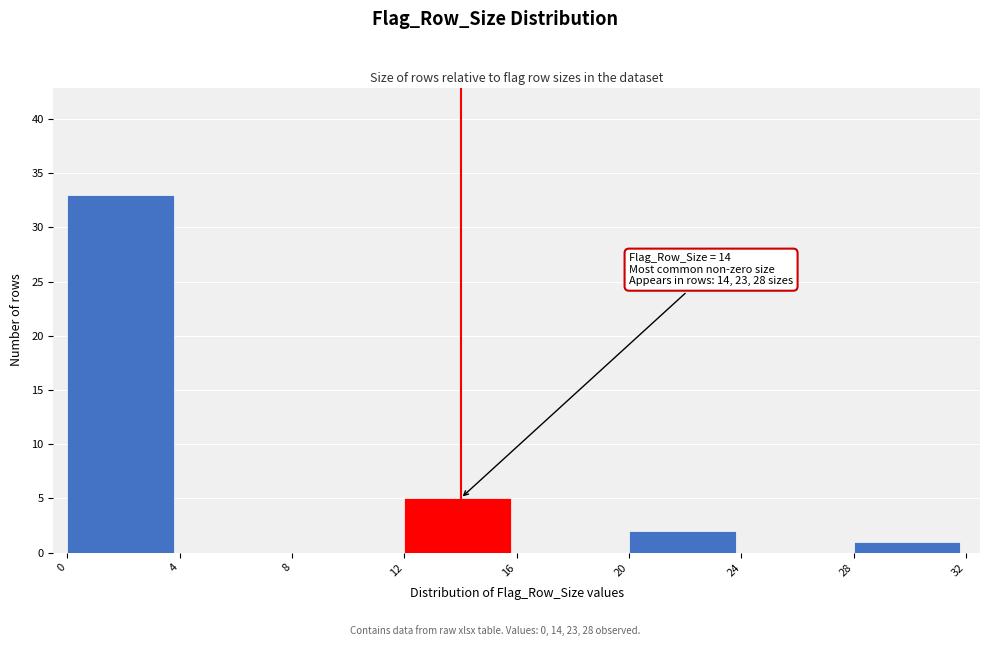

Which range on the x-axis has the tallest bar?

0 to 4